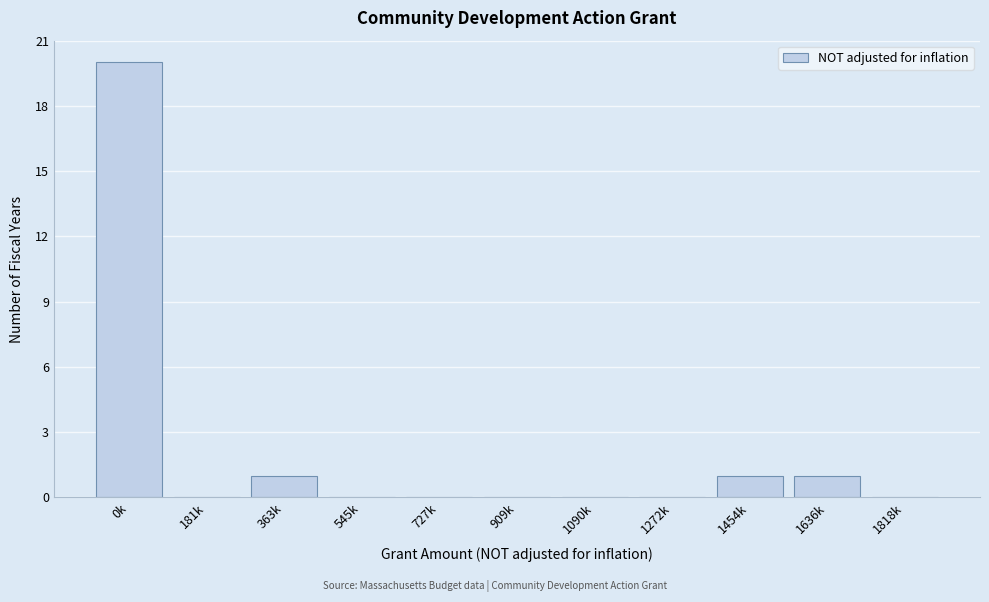

Reading left to right, list all the values displayed in this chart.

0k=20	181k=0	363k=1	545k=0	727k=0	909k=0	1090k=0	1272k=0	1454k=1	1636k=1	1818k=0